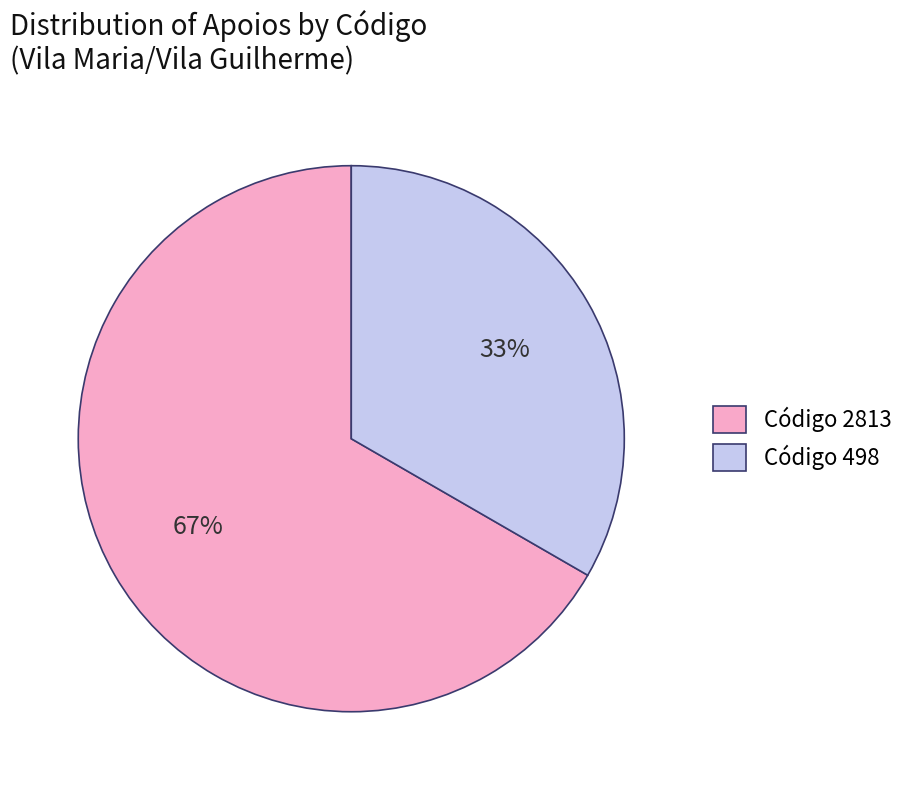

Which slice is the largest?

Código 2813